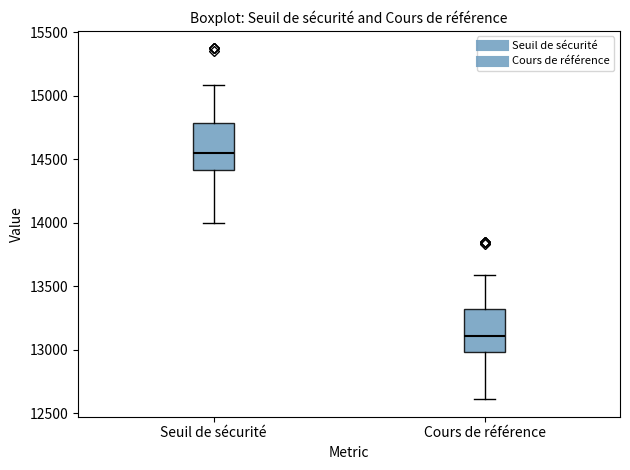

Where does the lower whisker of the box for Seuil de sécurité end on the y-axis? The values are not printed on the chart, so give them approximately, as read against the axis.

14000